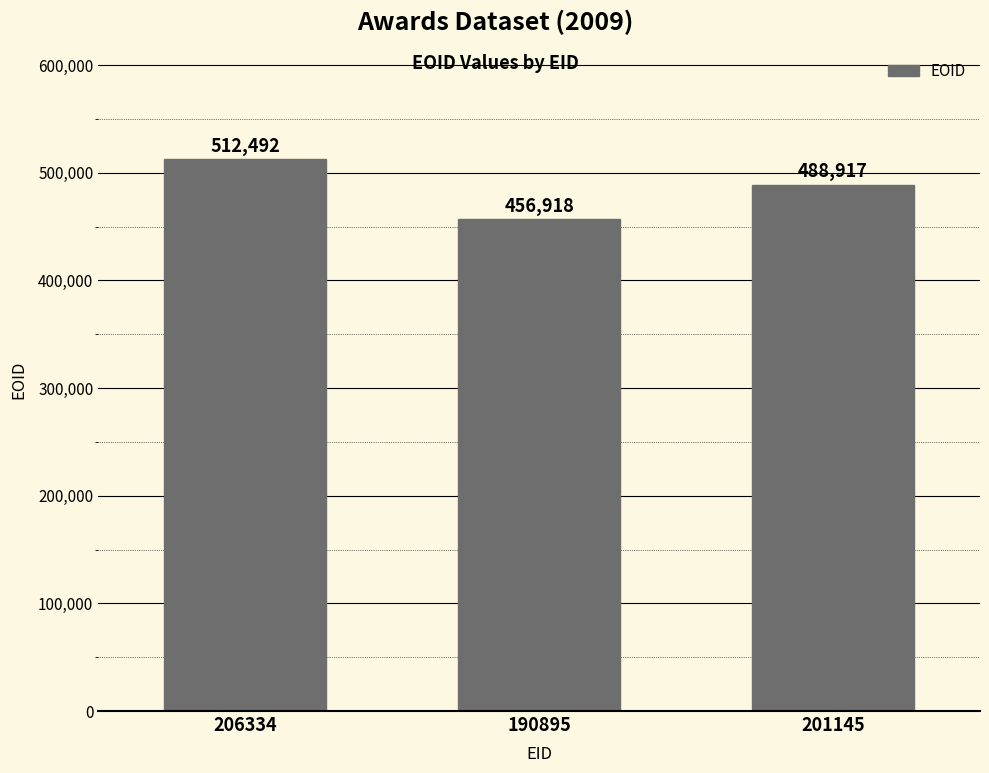

What is the approximate value at 190895?

456918